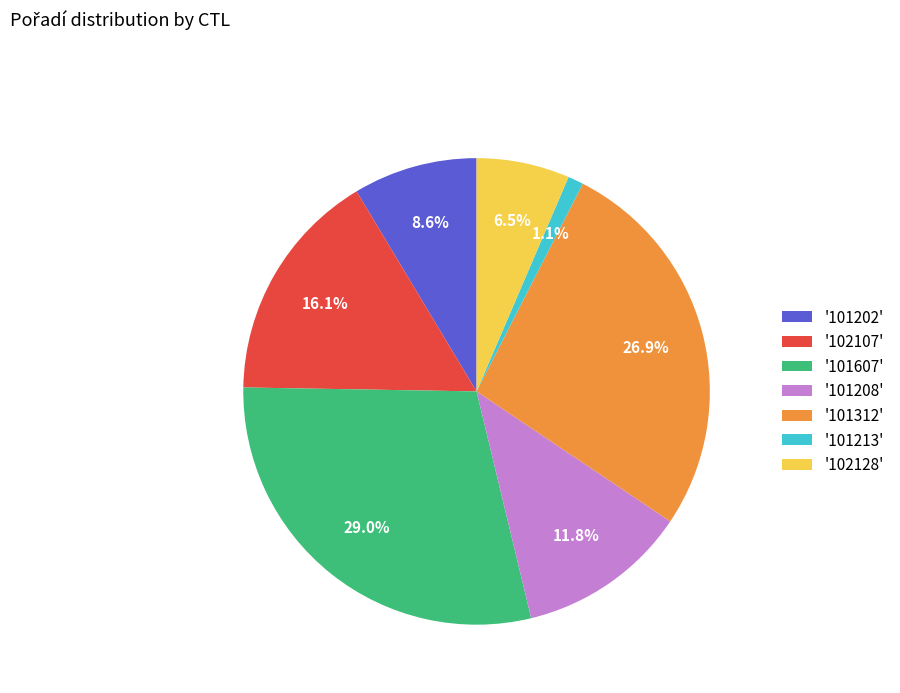

Does '101607' represent more than half of the total?

No